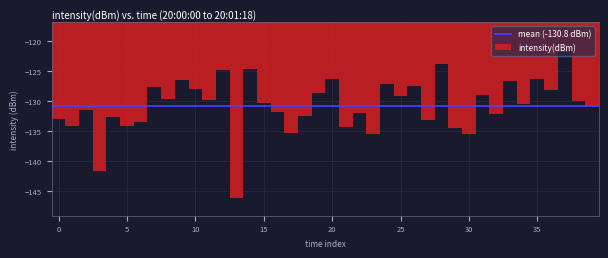

Read against the x-axis, roughly where is the centre of the tallest bar?

37.0